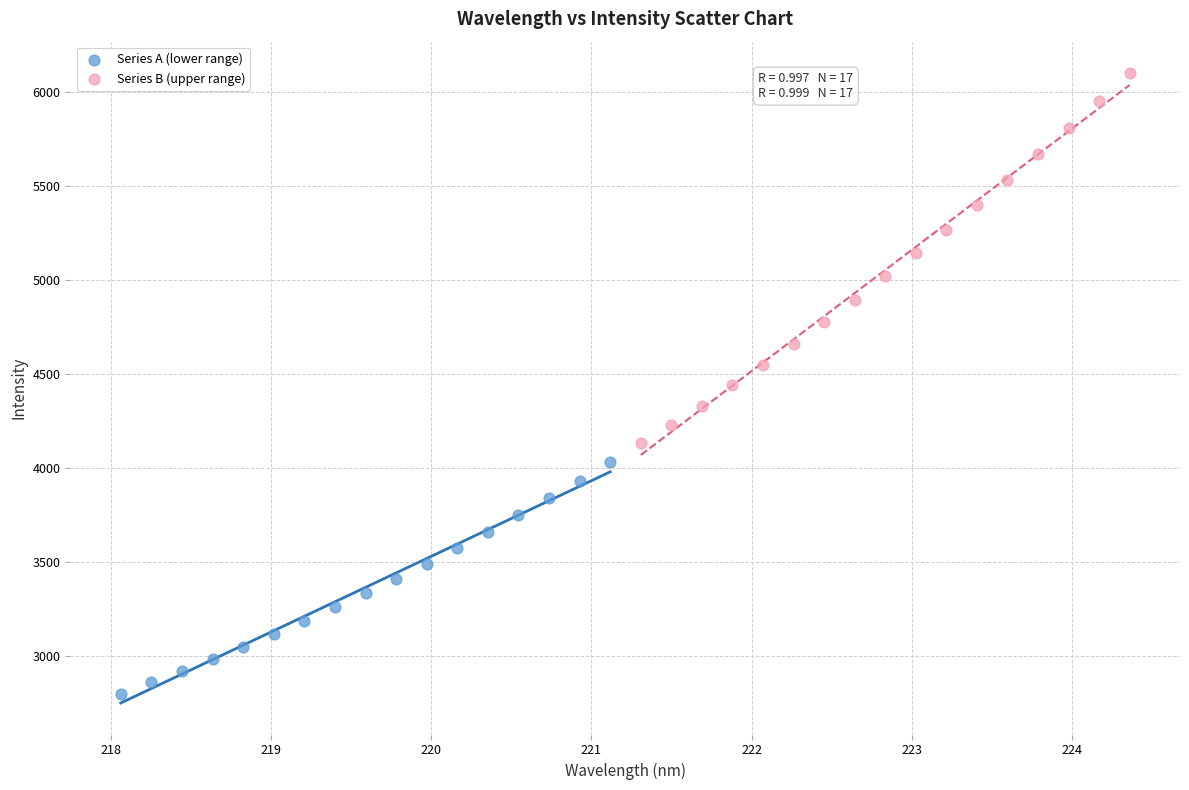

Which series contains the highest Y value?

Series B (upper range)